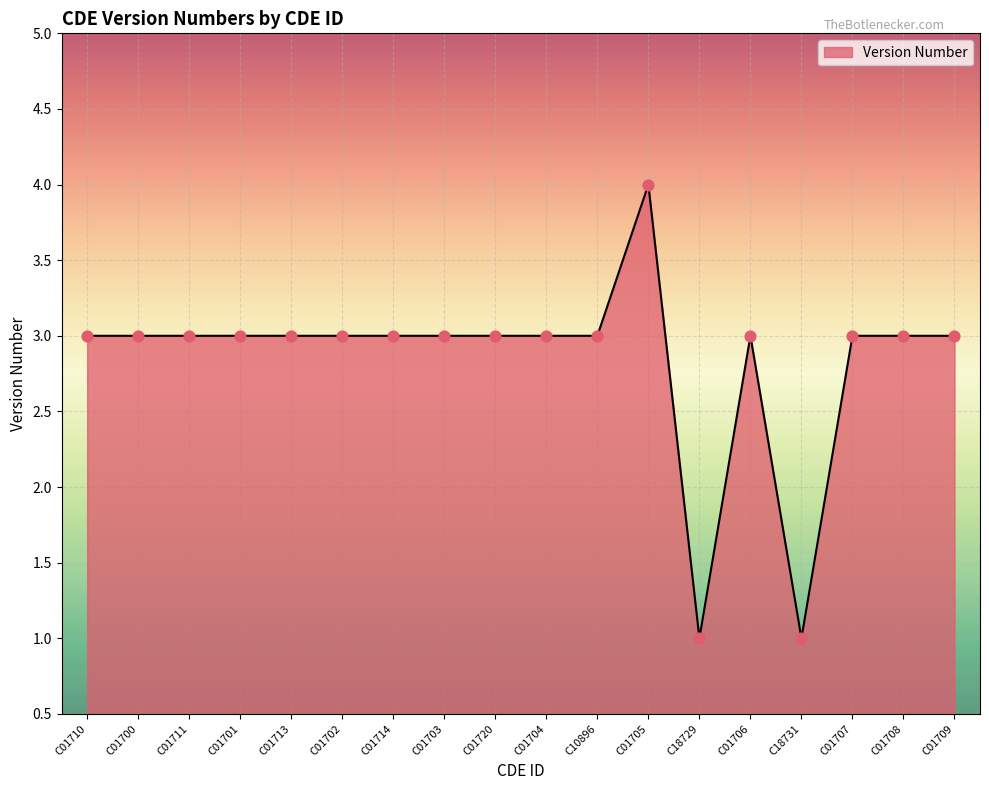

What is the change in value from C01720 to C01705?

+1